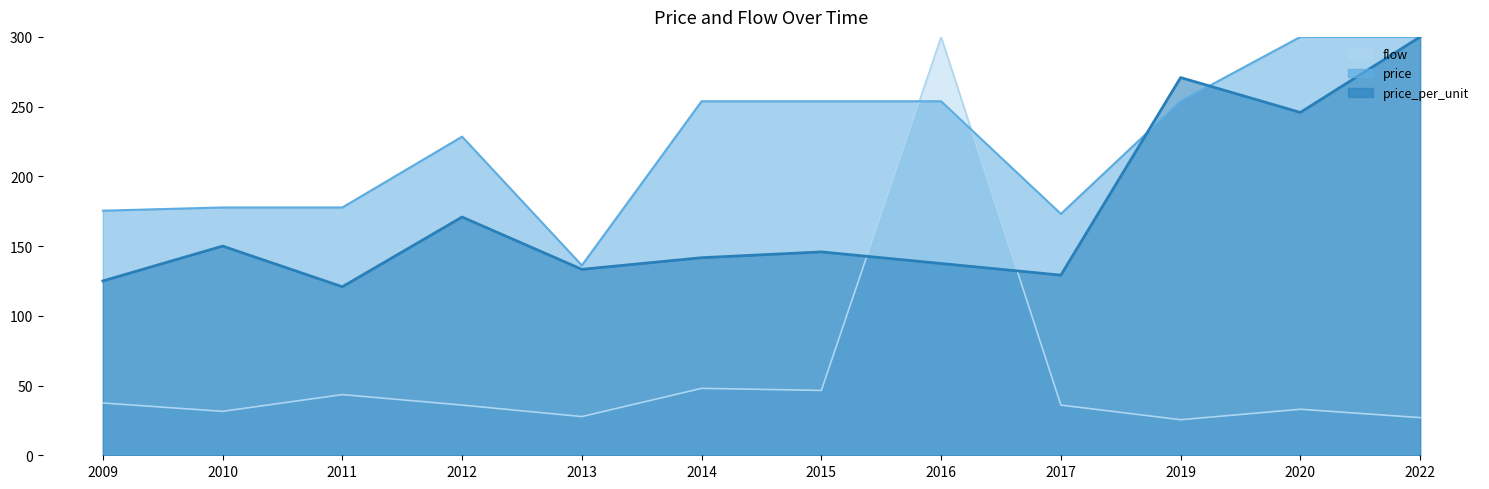

At 2010, list the series in order from smallest to largest.

flow, price_per_unit, price